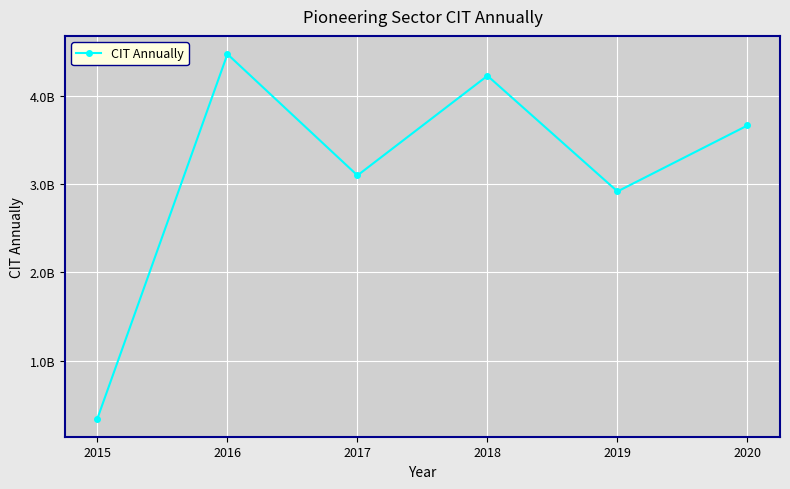

What is the smallest value displayed?

344188003.9